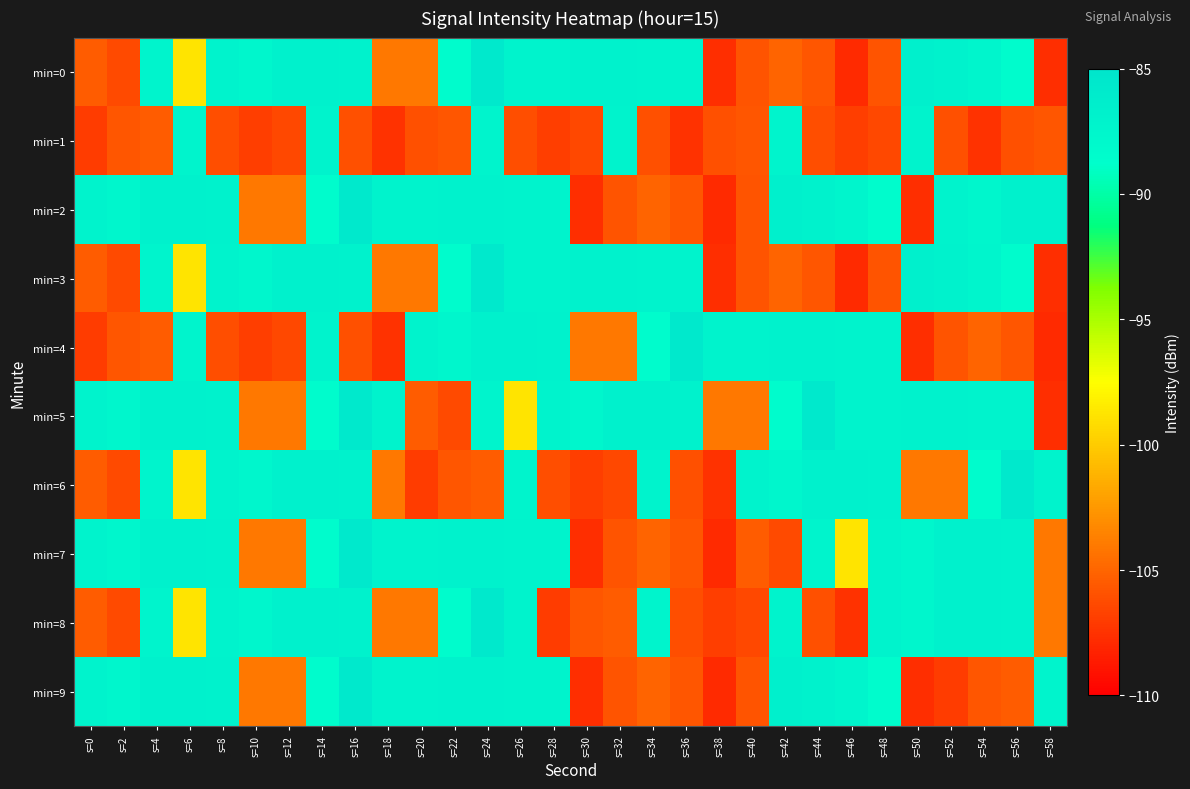

Between s=44 and s=32, which is larger?

s=32